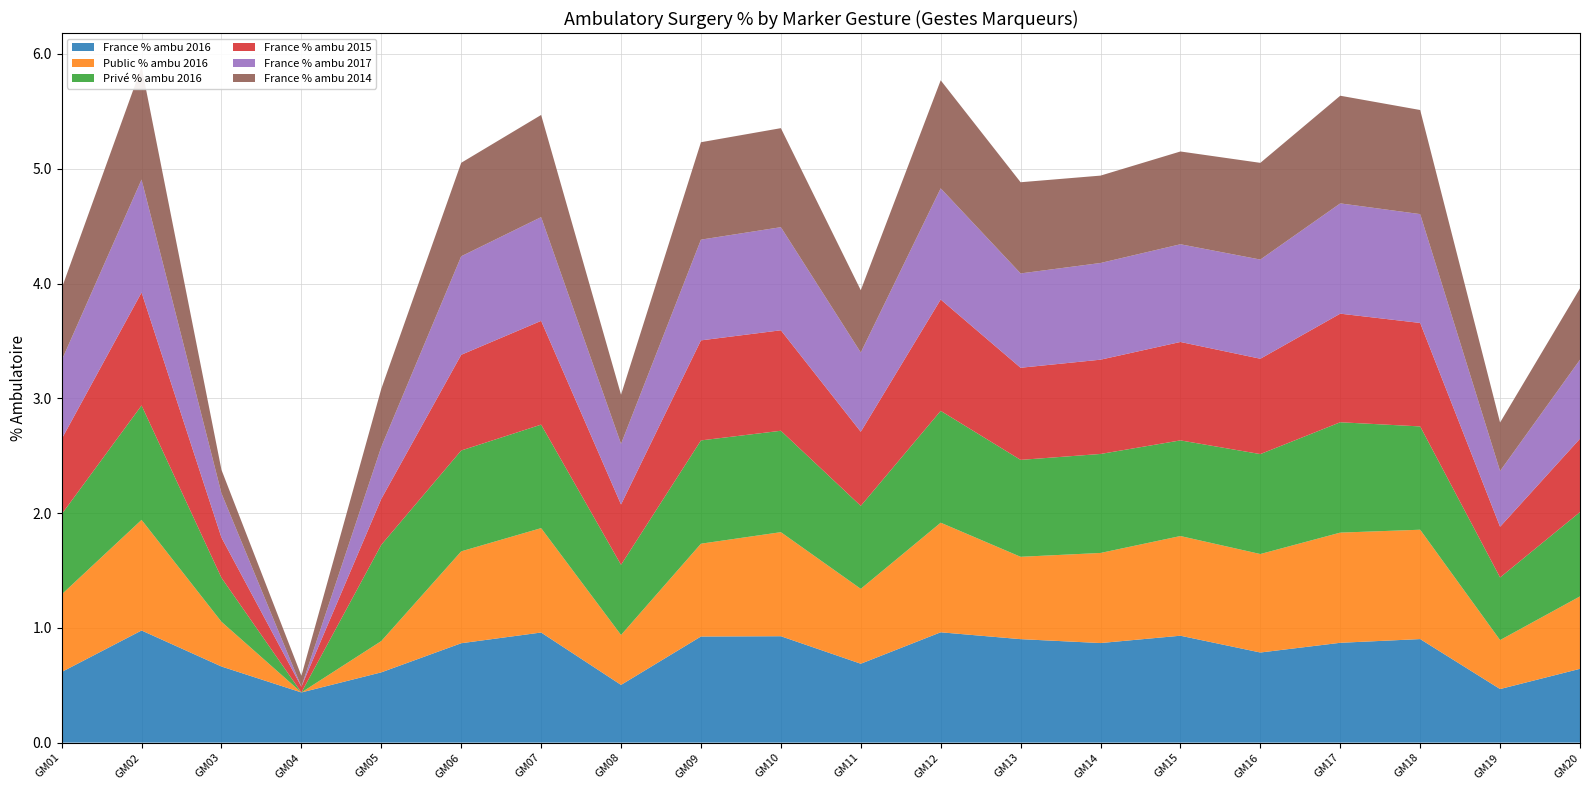

Reading left to right, list all the values displayed in this chart.

France % ambu 2016: 0.6	1.0	0.7	0.4	0.6	0.9	1.0	0.5	0.9	0.9	0.7	1.0	0.9	0.9	0.9	0.8	0.9	0.9	0.5	0.6
Public % ambu 2016: 0.7	1.0	0.4	0.0	0.3	0.8	0.9	0.4	0.8	0.9	0.7	1.0	0.7	0.8	0.9	0.9	1.0	1.0	0.4	0.6
Privé % ambu 2016: 0.7	1.0	0.4	0.0	0.8	0.9	0.9	0.6	0.9	0.9	0.7	1.0	0.8	0.9	0.8	0.9	1.0	0.9	0.5	0.7
France % ambu 2015: 0.7	1.0	0.4	0.1	0.4	0.8	0.9	0.5	0.9	0.9	0.6	1.0	0.8	0.8	0.9	0.8	0.9	0.9	0.4	0.6
France % ambu 2017: 0.7	1.0	0.4	0.0	0.5	0.9	0.9	0.5	0.9	0.9	0.7	1.0	0.8	0.8	0.9	0.9	1.0	0.9	0.5	0.7
France % ambu 2014: 0.6	1.0	0.2	0.1	0.5	0.8	0.9	0.4	0.8	0.9	0.5	0.9	0.8	0.8	0.8	0.8	0.9	0.9	0.4	0.6